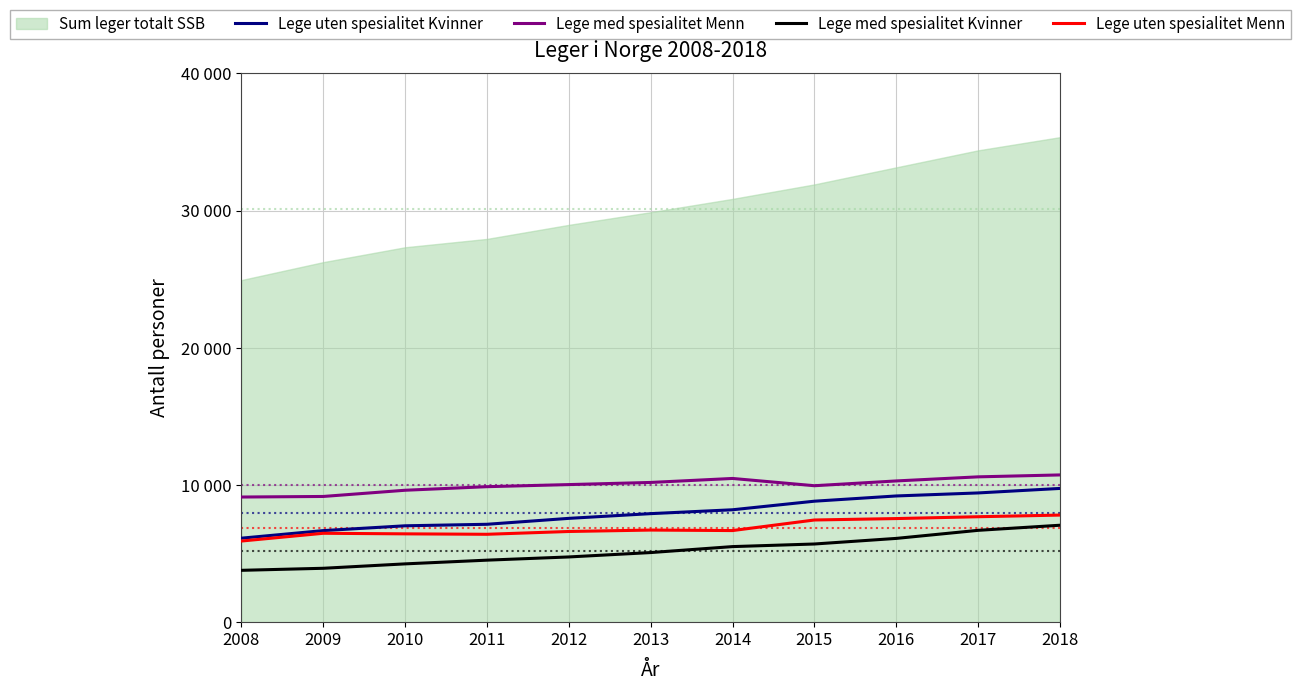

Is it true that Lege med spesialitet Kvinner equals 3928 at 2009?

True